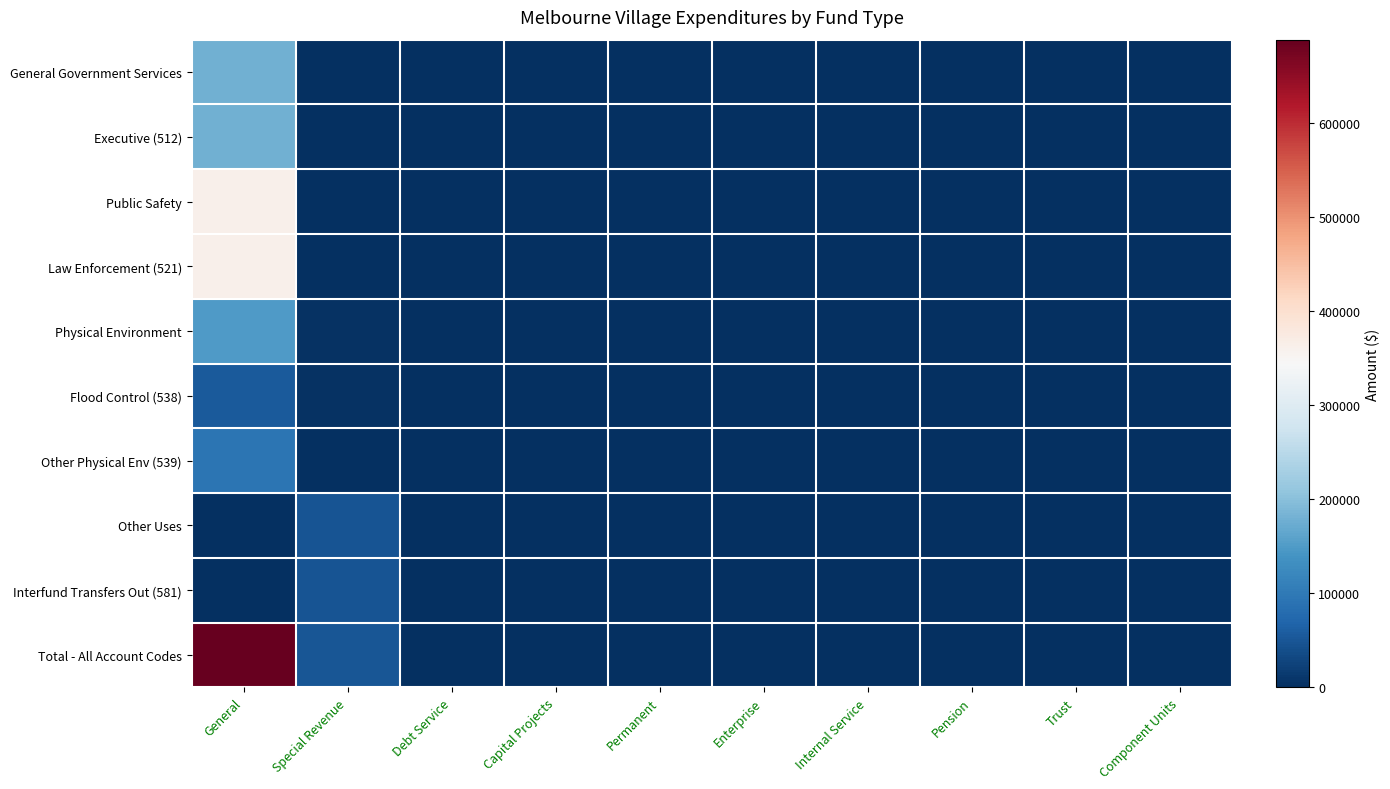

Which series has the largest range (max minus min)?

Total - All Account Codes